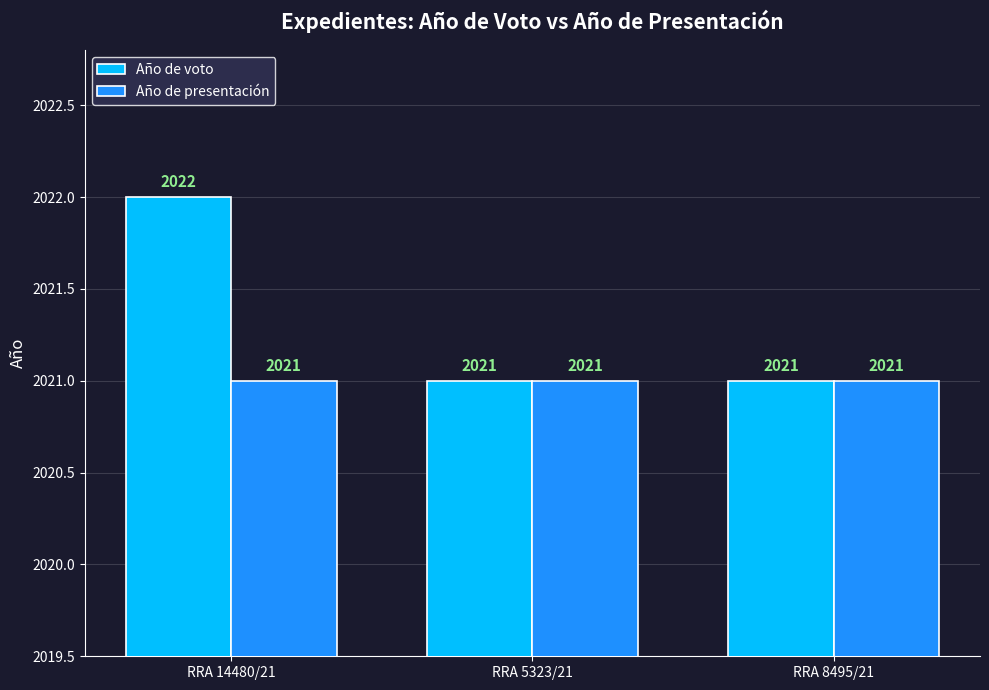

Which series changed the most between RRA 14480/21 and RRA 8495/21?

Año de voto